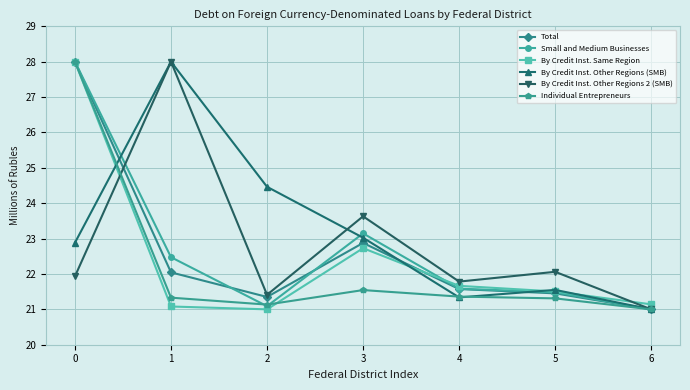

True or false: By Credit Inst. Same Region has more than 2 points higher than both neighbors.

False